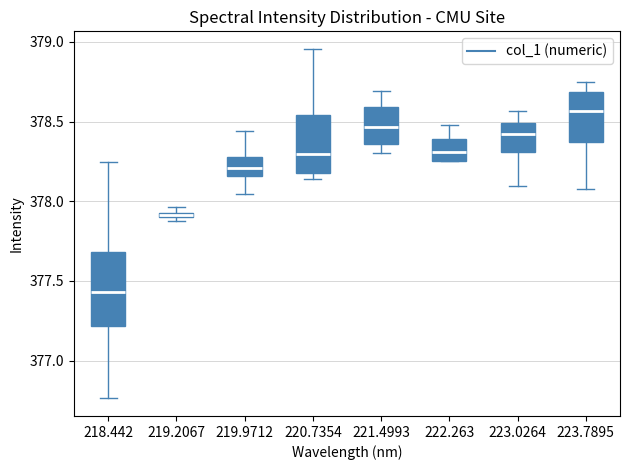

Where is the lower edge of the box at x = 219.2067 on the y-axis? The values are not printed on the chart, so give them approximately, as read against the axis.

377.90